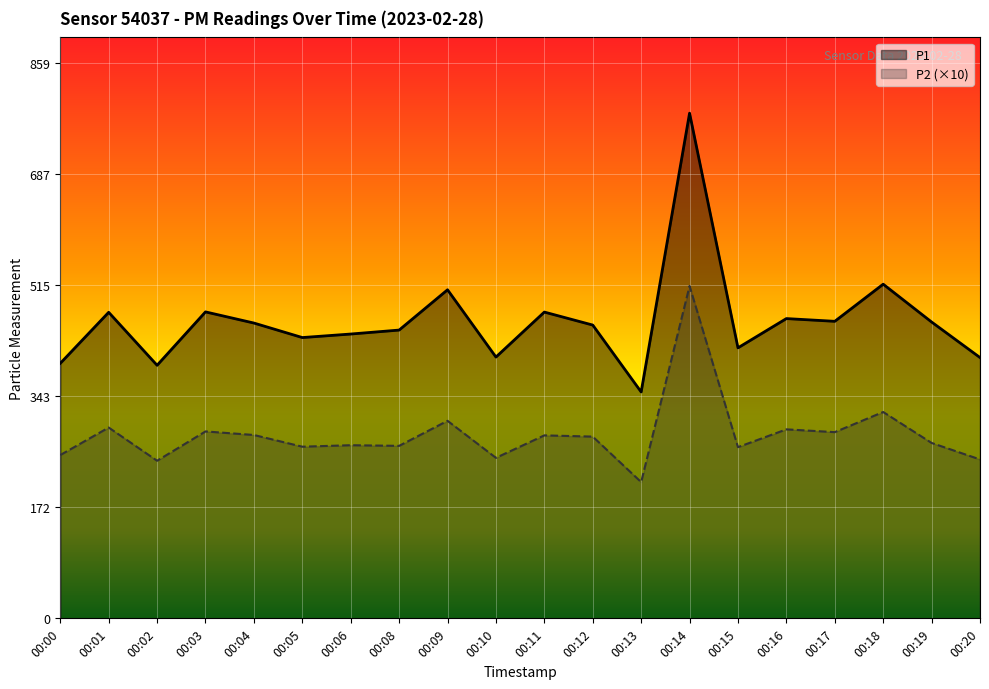

Does the chart display data point markers on the line(s)?

No